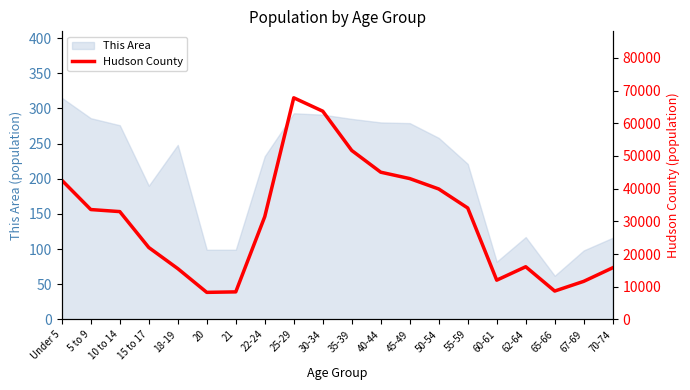

What is the minimum value shown in the chart?

8263